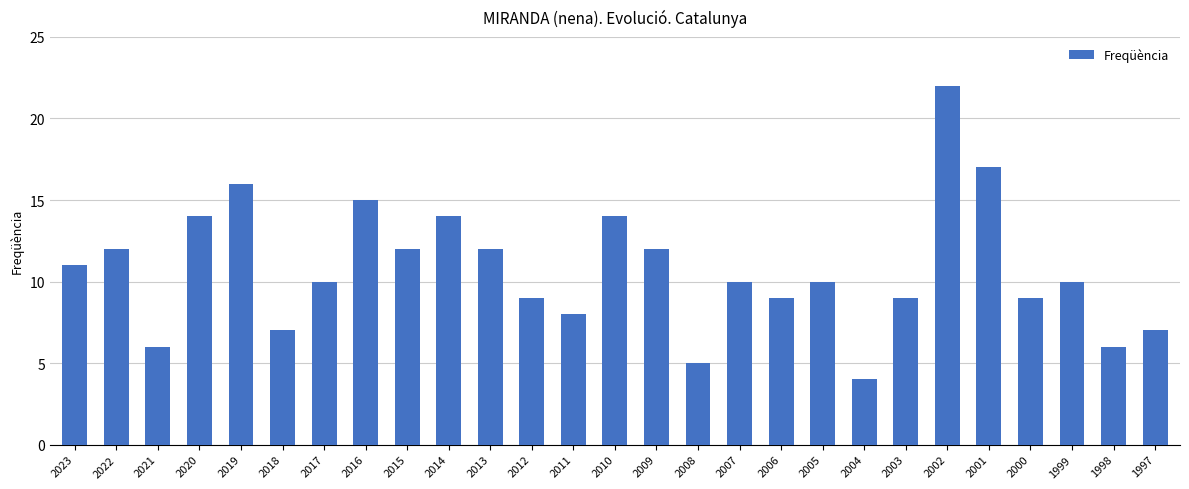

What is the difference between the values at 1998 and 2022?

6